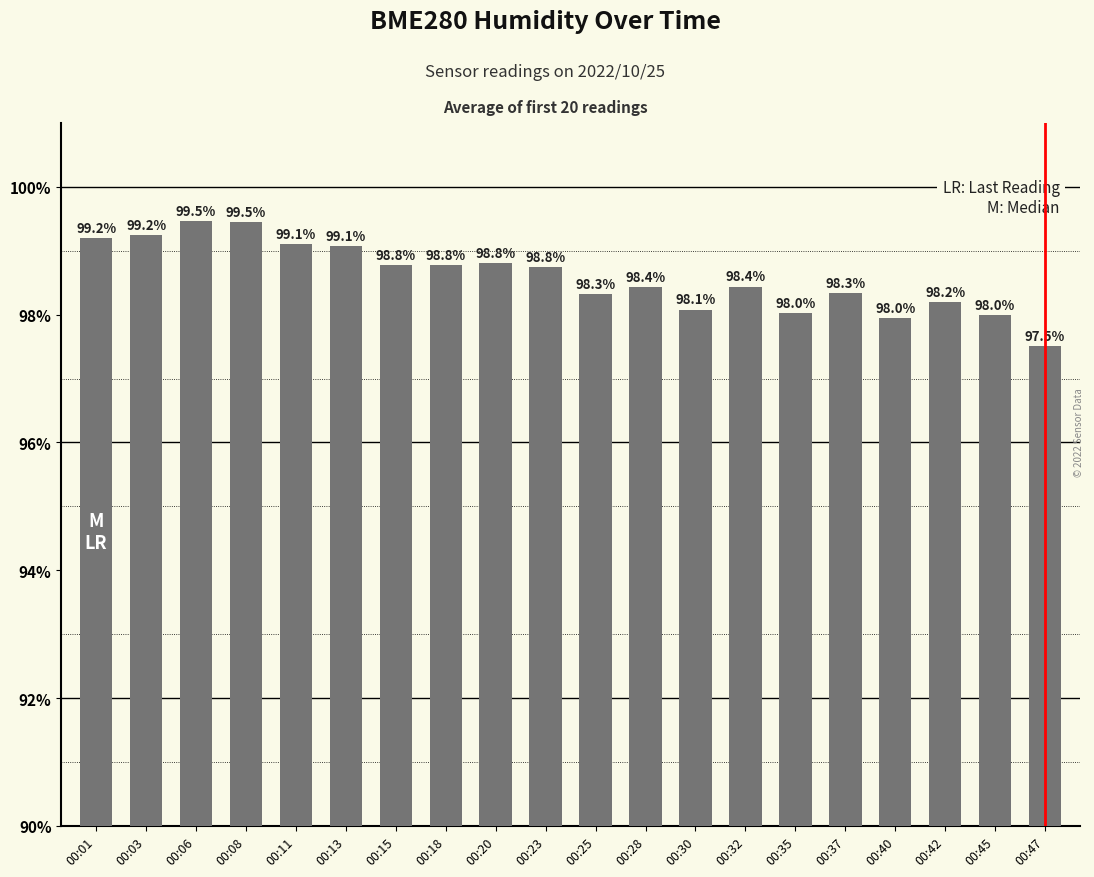

What is the value of the 20th bar from the left?

97.5